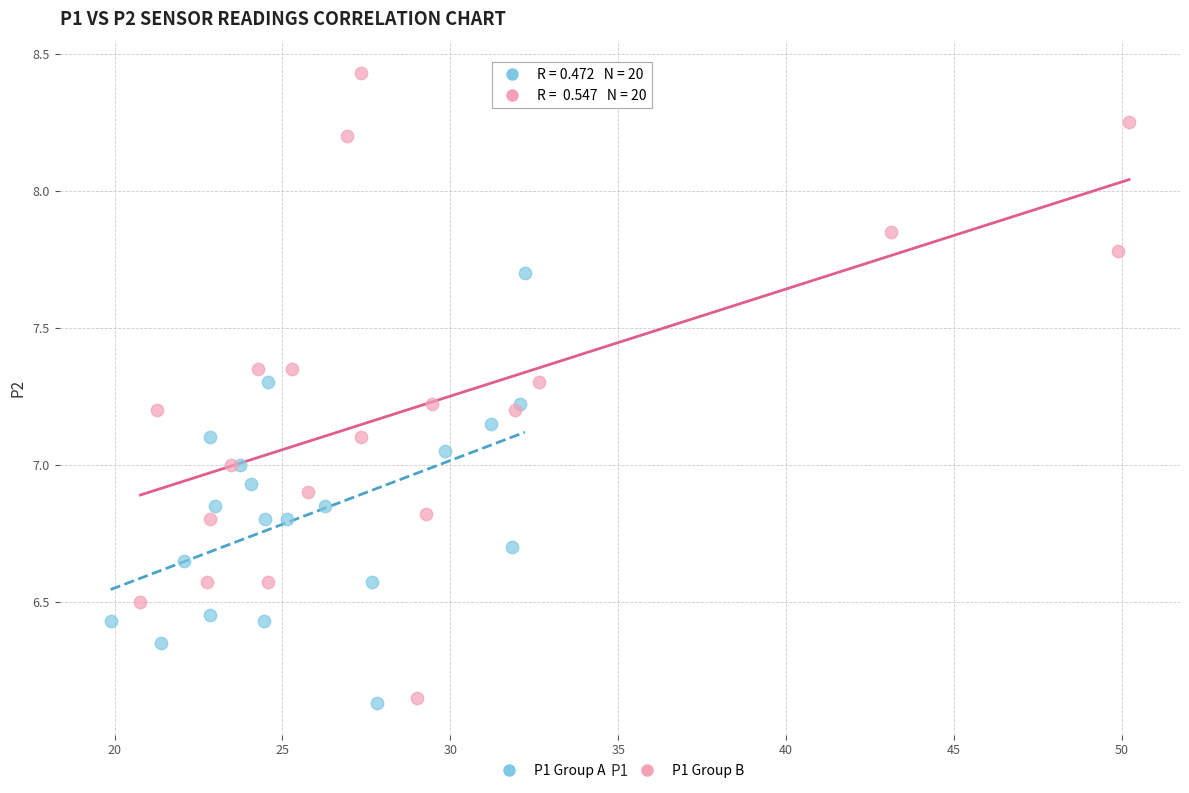

Which series contains the highest Y value?

P1 Group B